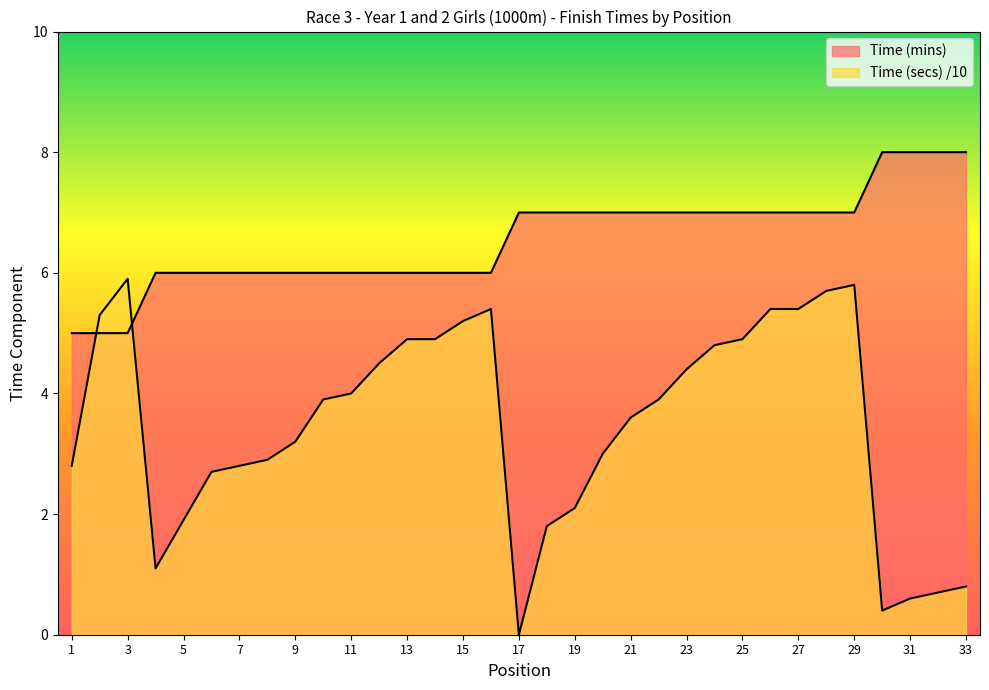

What is the total value across all series at 13?

10.9